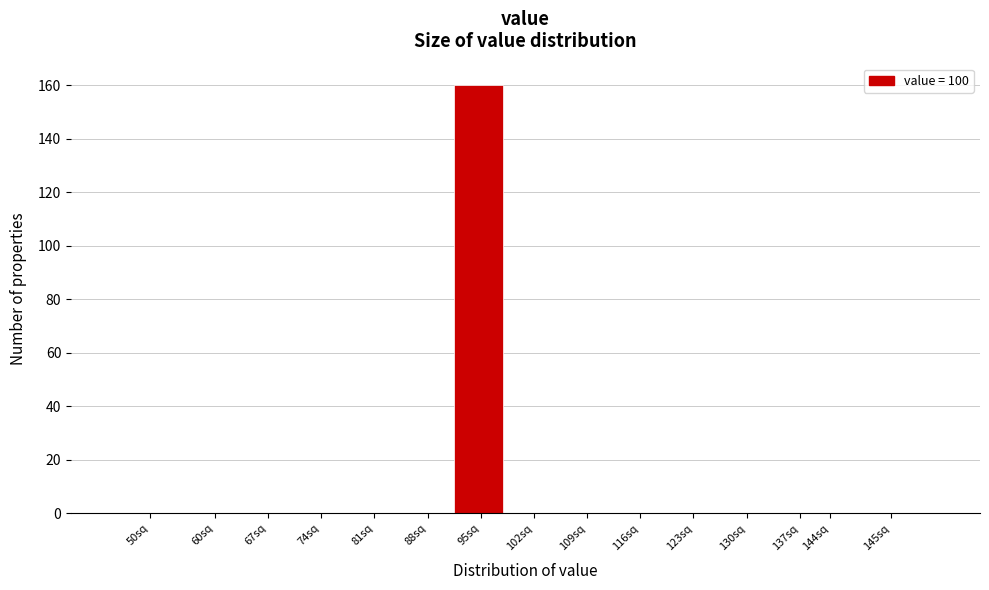

Reading left to right, transcribe all the data shown in this chart.

50sq=0	60sq=0	67sq=0	74sq=0	81sq=0	88sq=0	95sq=160	102sq=0	109sq=0	116sq=0	123sq=0	130sq=0	137sq=0	144sq=0	145sq=0